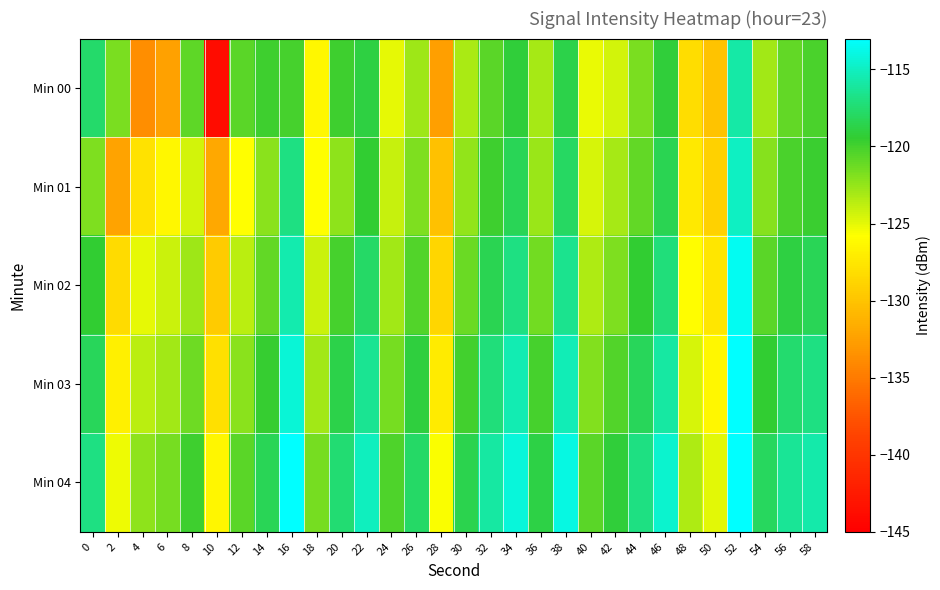

Rank the series at 32 from highest to lowest value.

Min 04, Min 03, Min 02, Min 01, Min 00